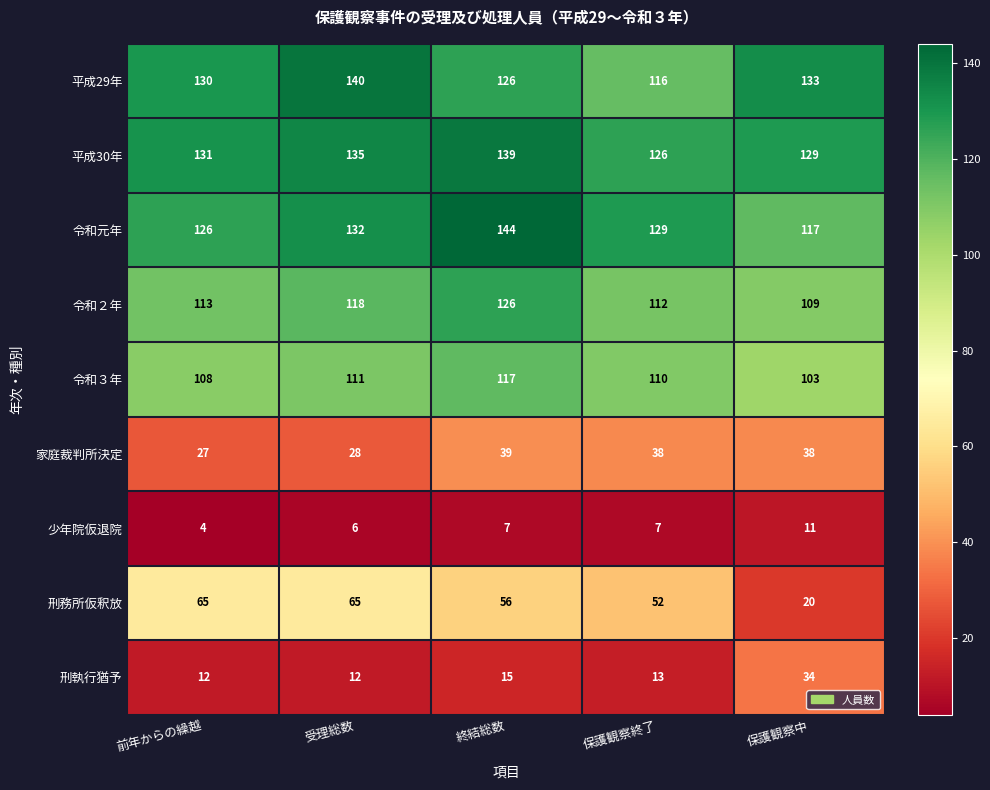

What is the average value of the 令和３年 series?

110